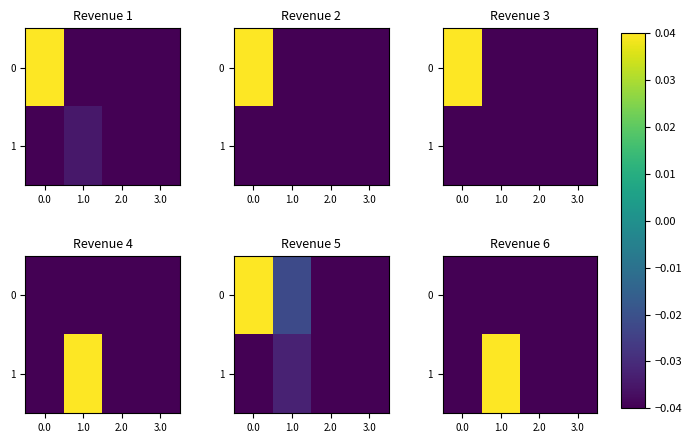

List the labels in order of 0 value, largest first.

0.0, 1.0, 2.0, 3.0